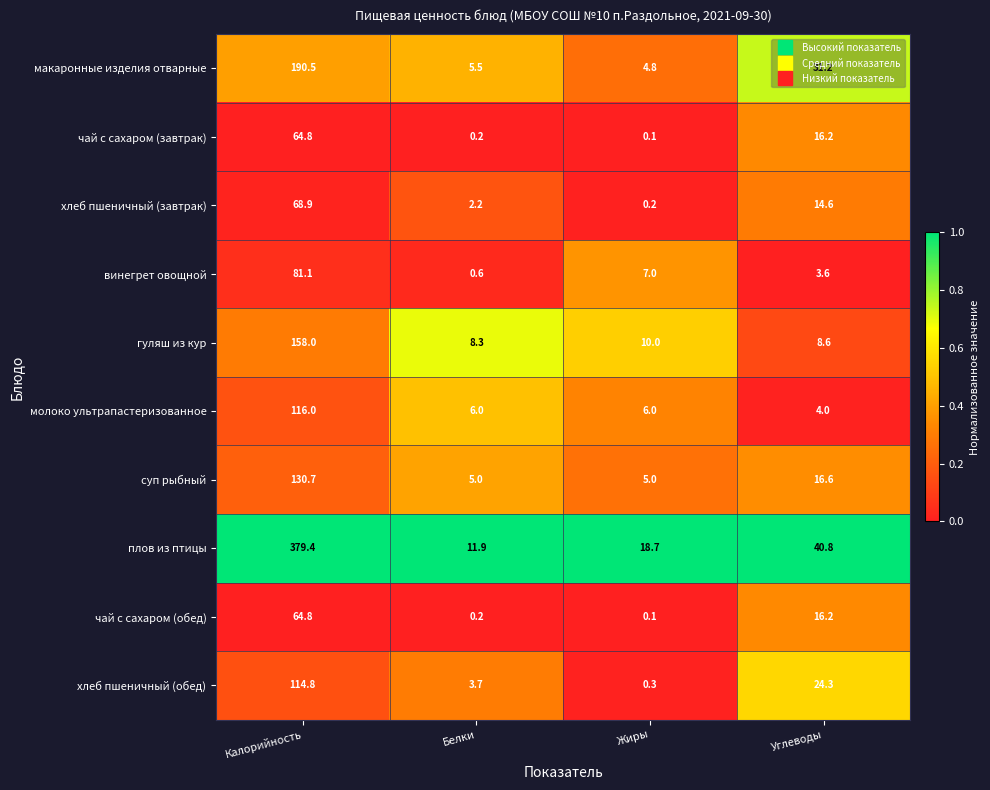

Between Белки and Жиры, which series saw the biggest shift?

плов из птицы